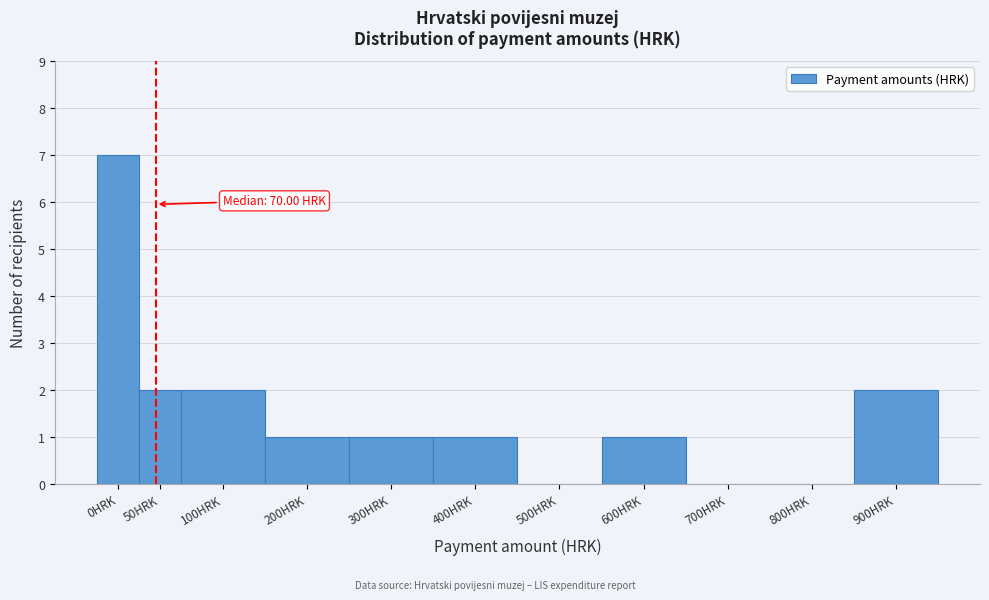

At which category does the chart reach its peak across all series?

0HRK